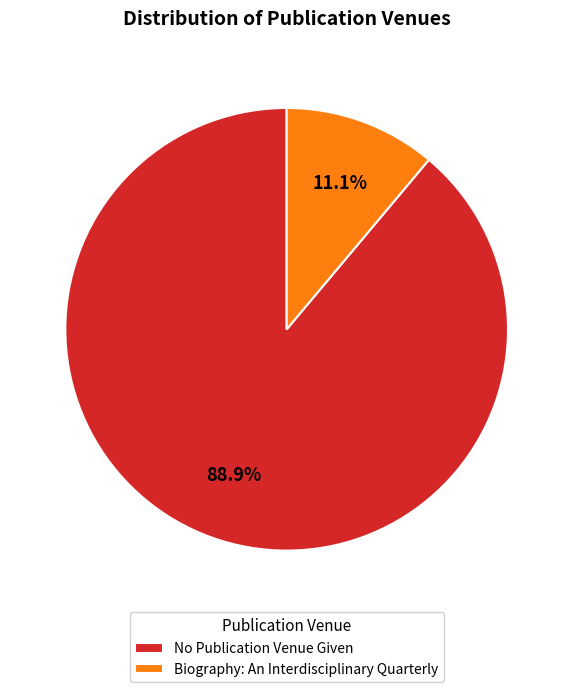

What is the largest slice in the pie chart?

No Publication Venue Given